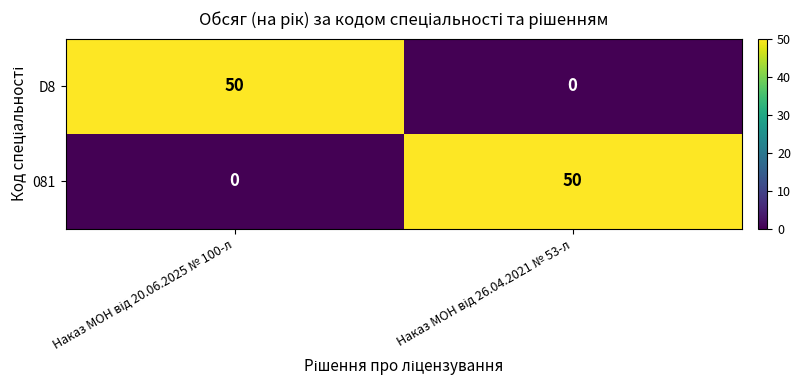

What is the average value of the 081 series?

25